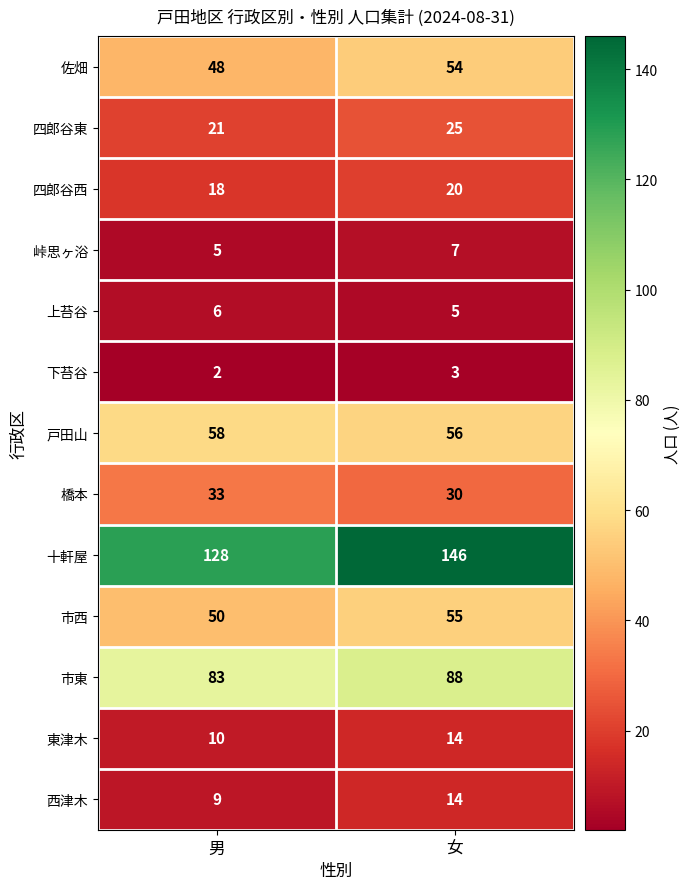

Where is 西津木 nearest to the value 11?

男